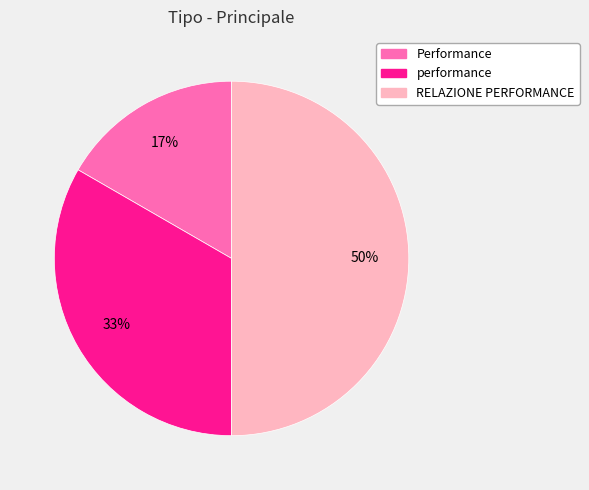

Is performance the majority of the pie?

No